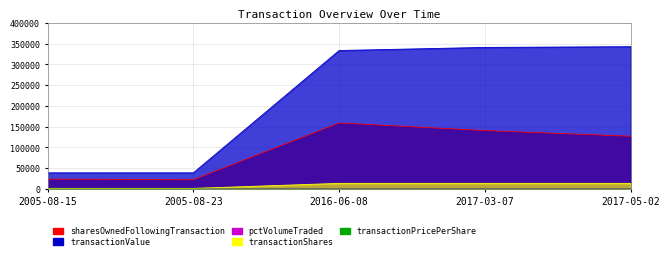

Rank the series at 2005-08-23 from lowest to highest value.

pctVolumeTraded, transactionPricePerShare, transactionShares, sharesOwnedFollowingTransaction, transactionValue